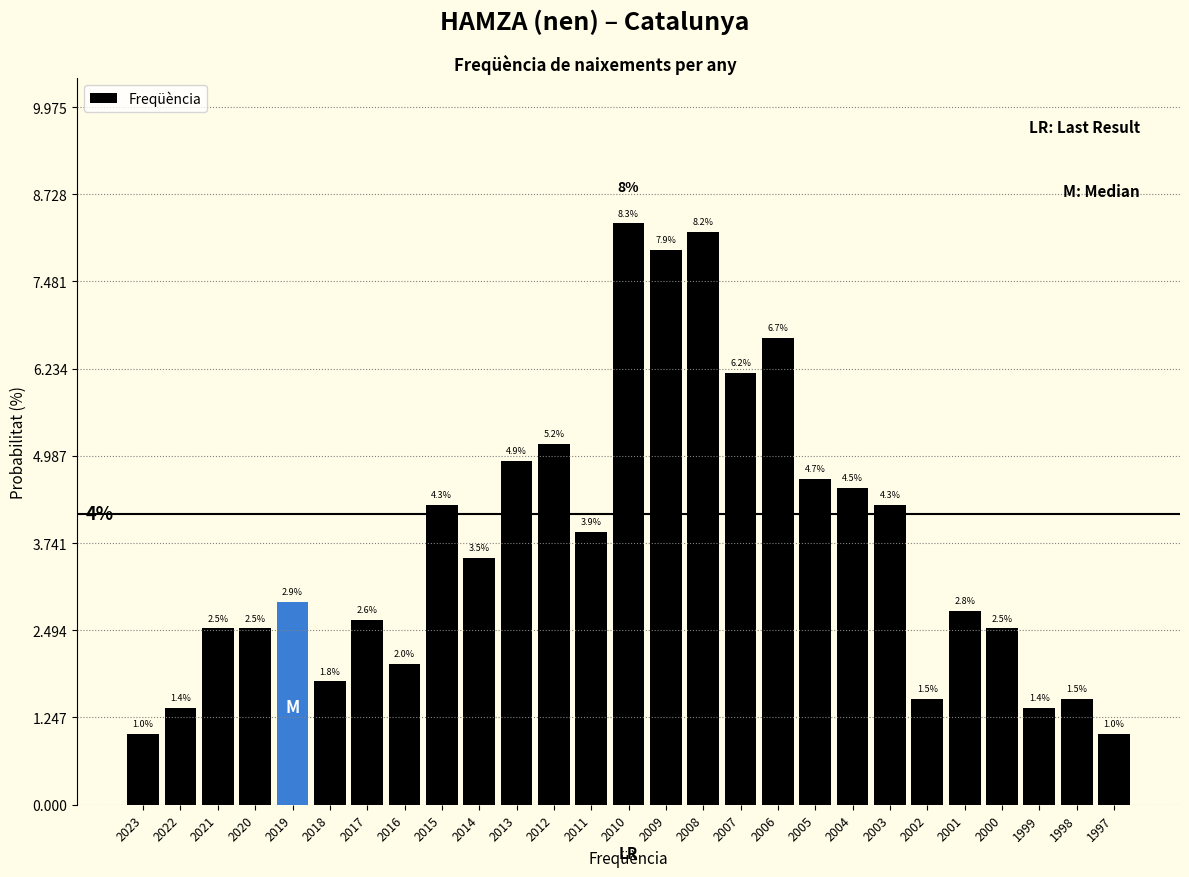

Reading right to left, list all the values displayed in this chart.

1.0	1.5	1.4	2.5	2.8	1.5	4.3	4.5	4.7	6.7	6.2	8.2	7.9	8.3	3.9	5.2	4.9	3.5	4.3	2.0	2.6	1.8	2.9	2.5	2.5	1.4	1.0